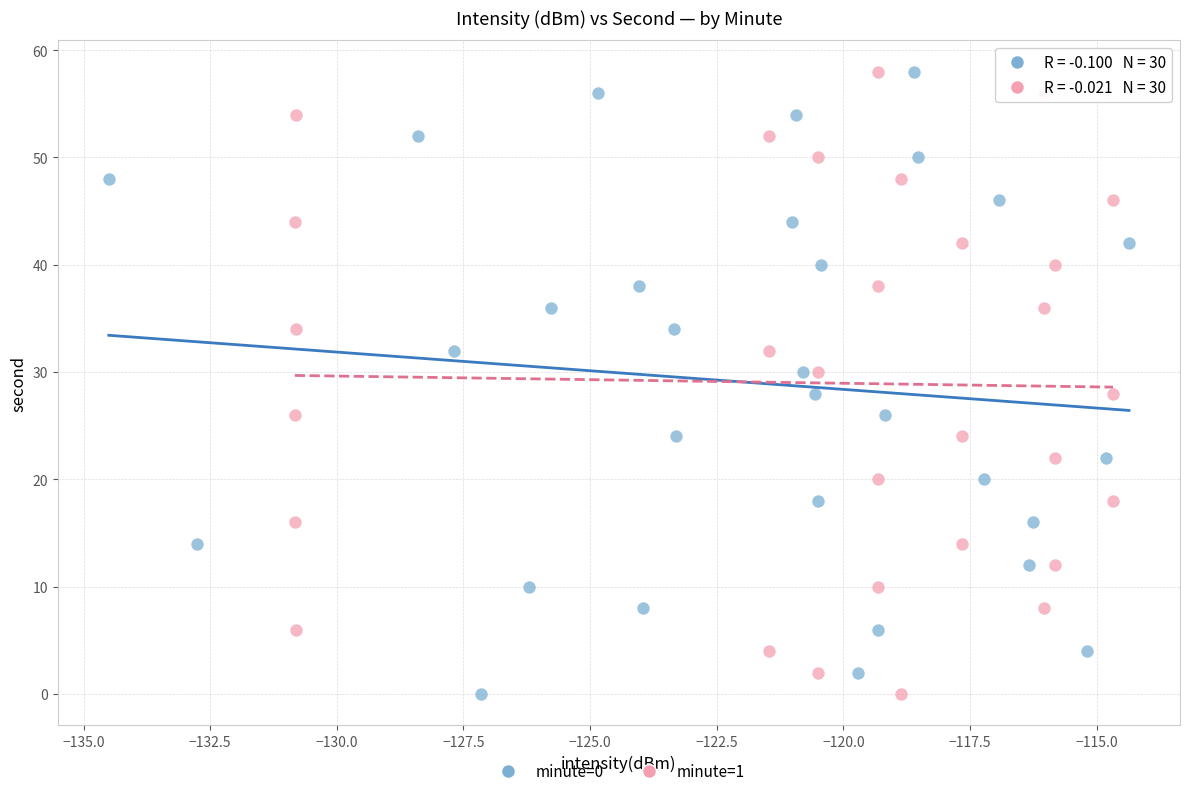

What are all the series names shown in the legend?

minute=0, minute=1